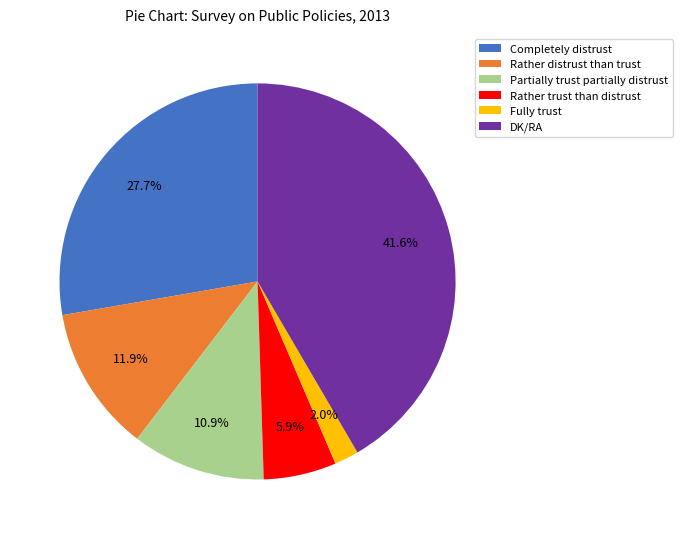

The Completely distrust slice represents 14% of the pie. True or false?

False